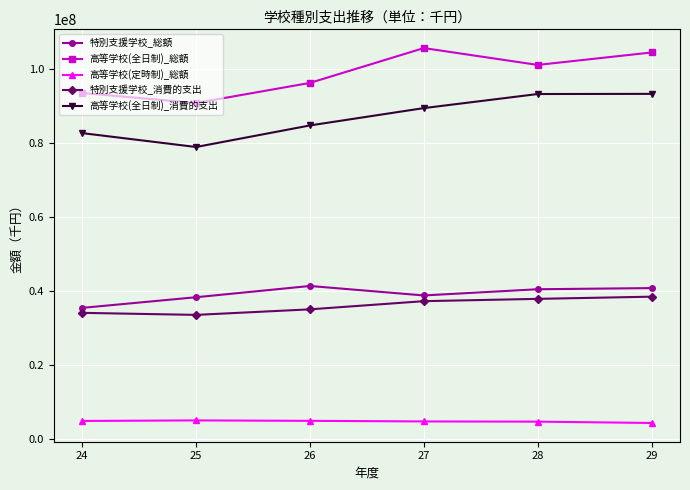

Count the number of data series in this chart.

5